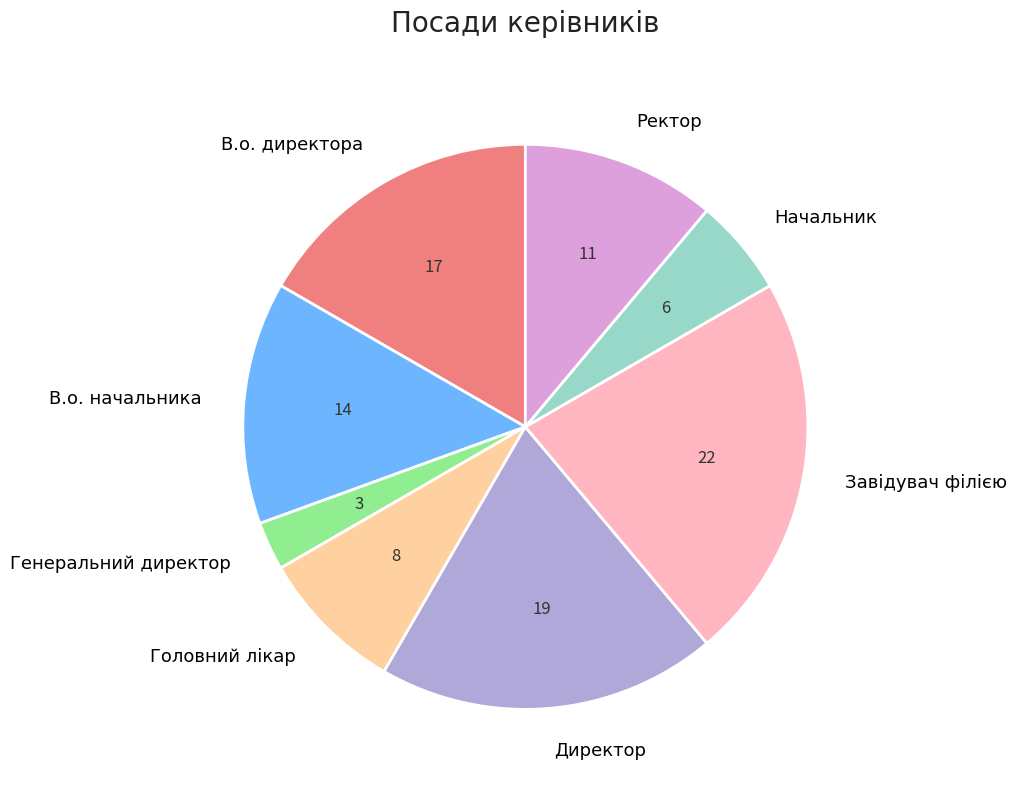

Do Начальник and Ректор together represent more than half of the pie?

No